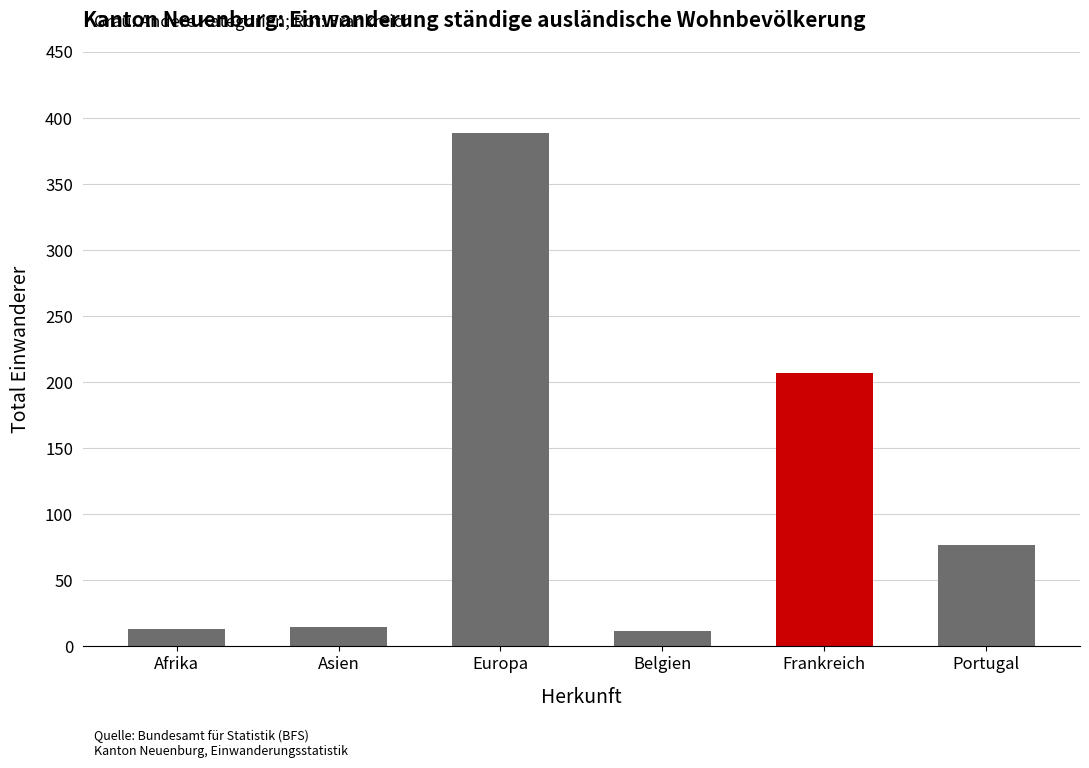

What is the change in value from Belgien to Frankreich?

+195